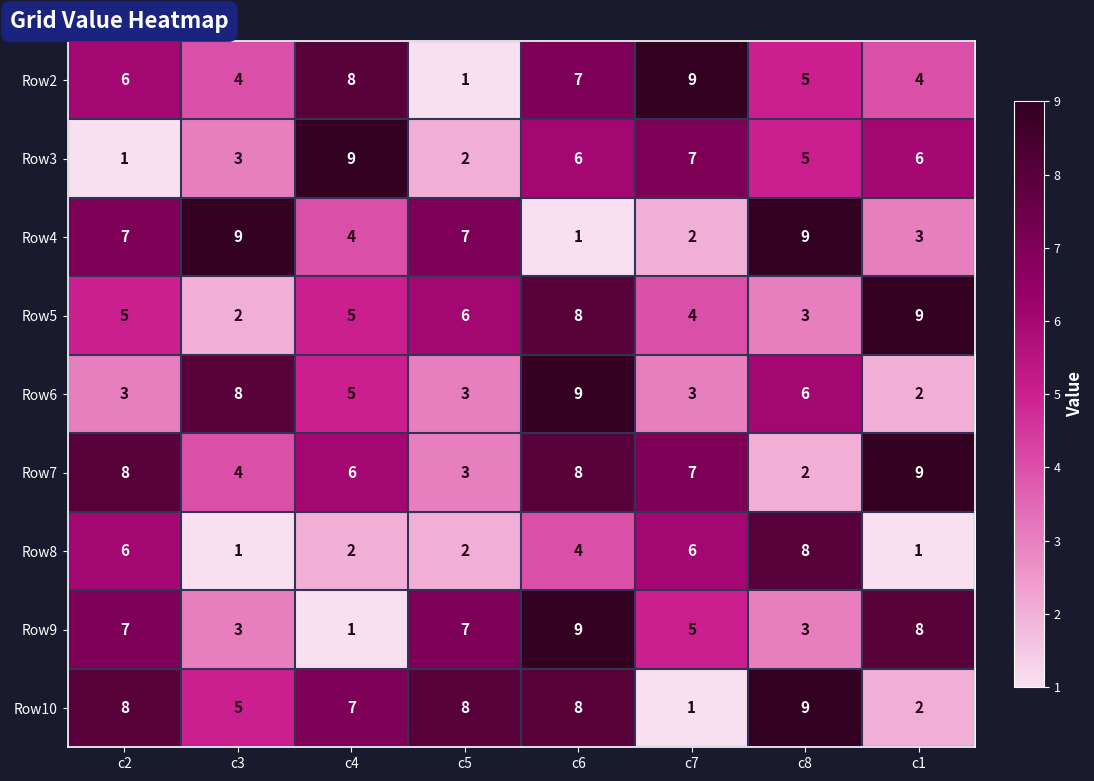

Which category has the highest value in the Row9 series?

c6